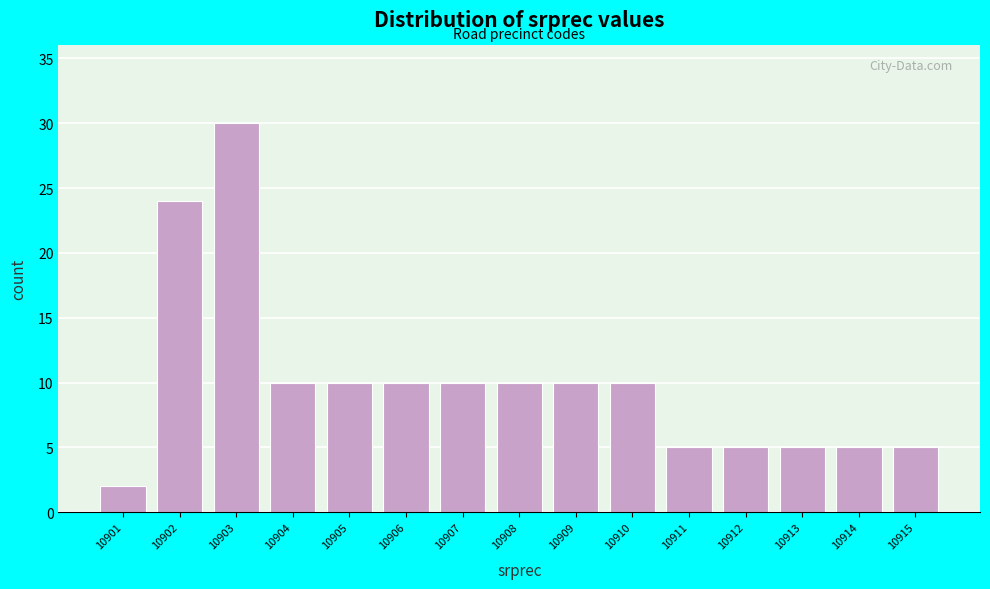

Reading left to right, what are all the values shown in this chart?

2	24	30	10	10	10	10	10	10	10	5	5	5	5	5